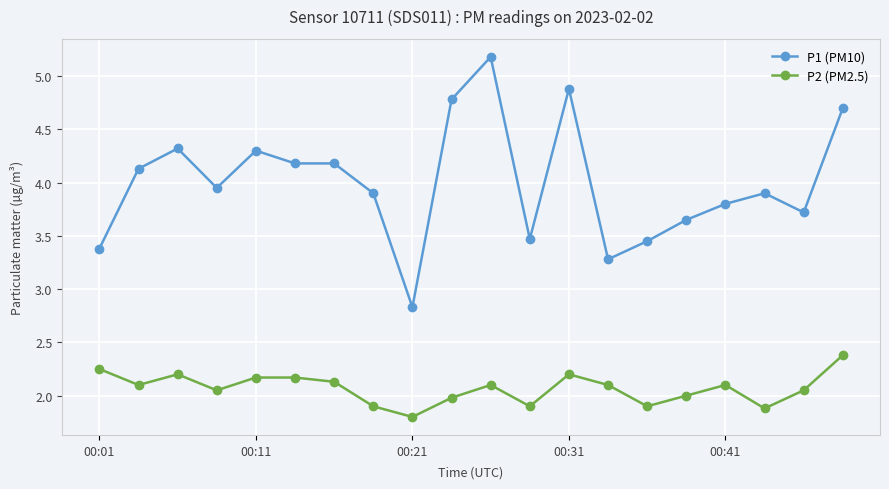

List the series in order of their peak value, lowest first.

P2 (PM2.5), P1 (PM10)